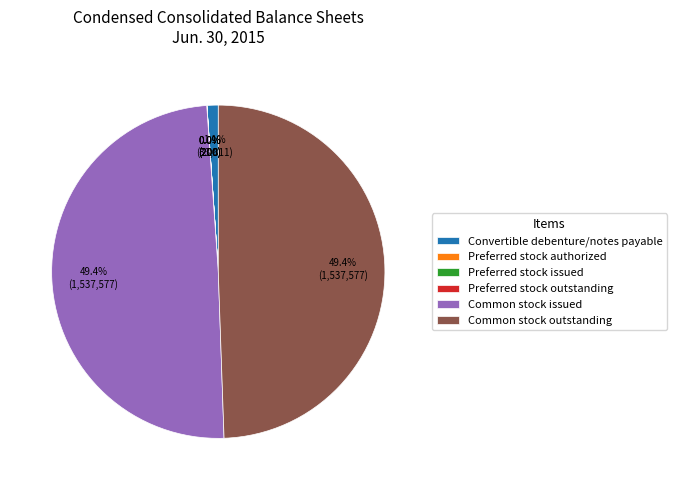

How much of the chart is everything except Common stock issued?

50.6%